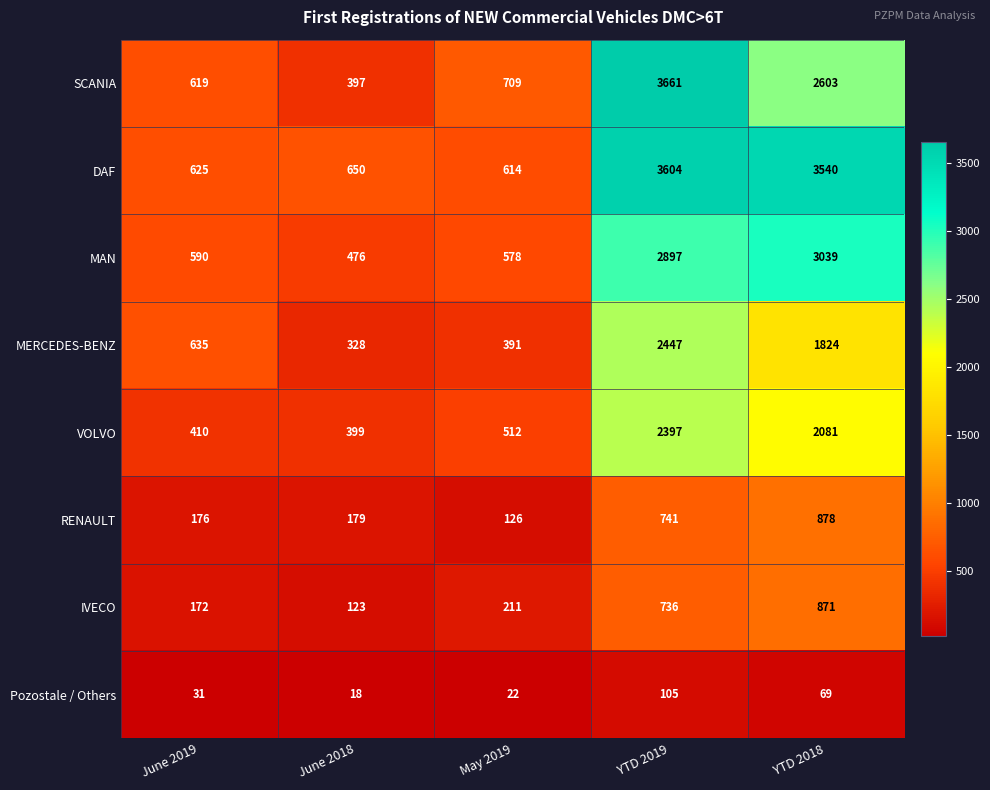

What is the approximate value of IVECO at YTD 2019?

736